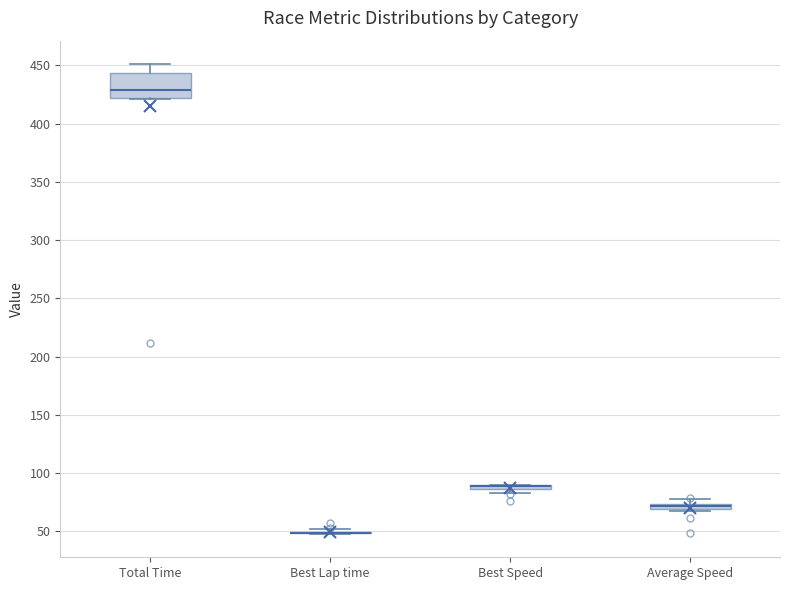

Which box is the tallest, from its lower edge to its upper edge?

Total Time